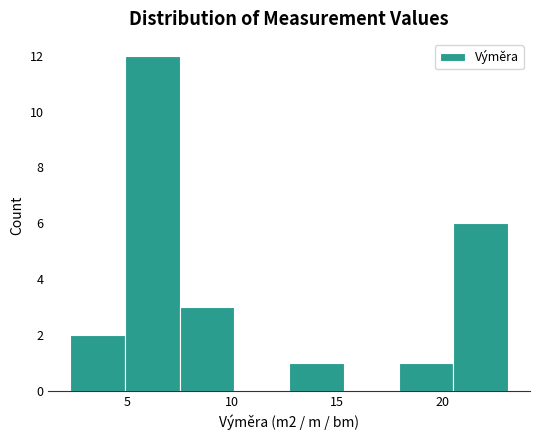

Over which range of the x-axis is the bar tallest?

5.0 to 7.5